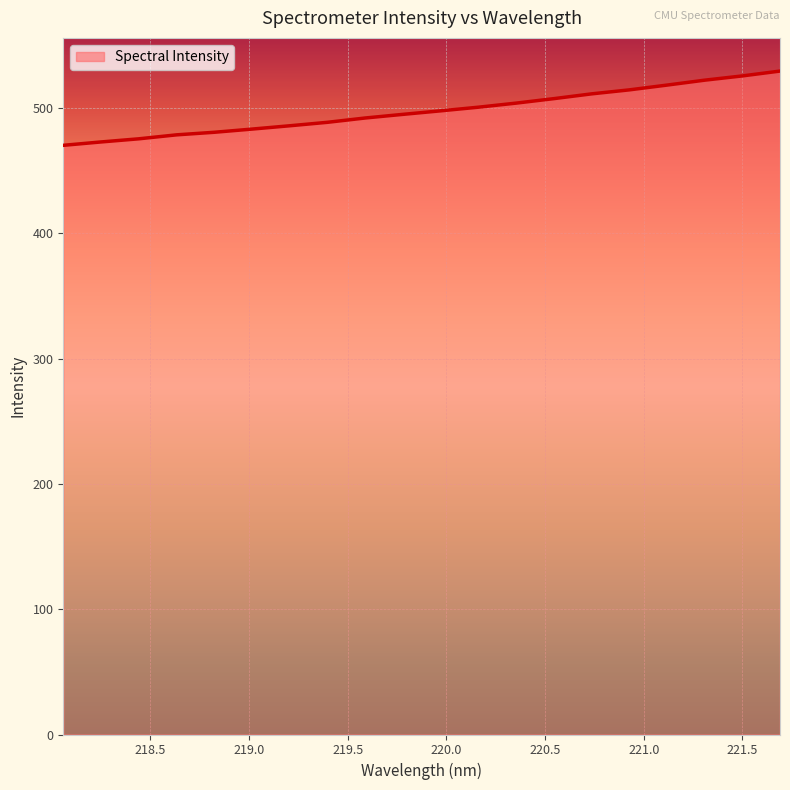

What is the maximum value shown in the chart?

529.6